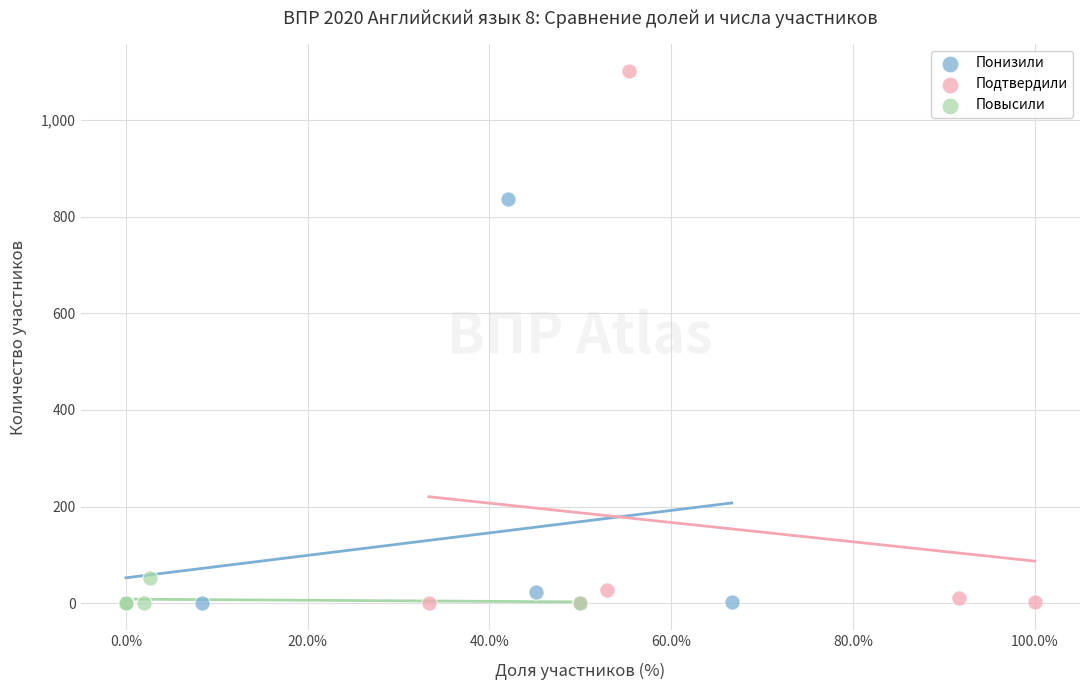

What are all the series names shown in the legend?

Понизили, Подтвердили, Повысили